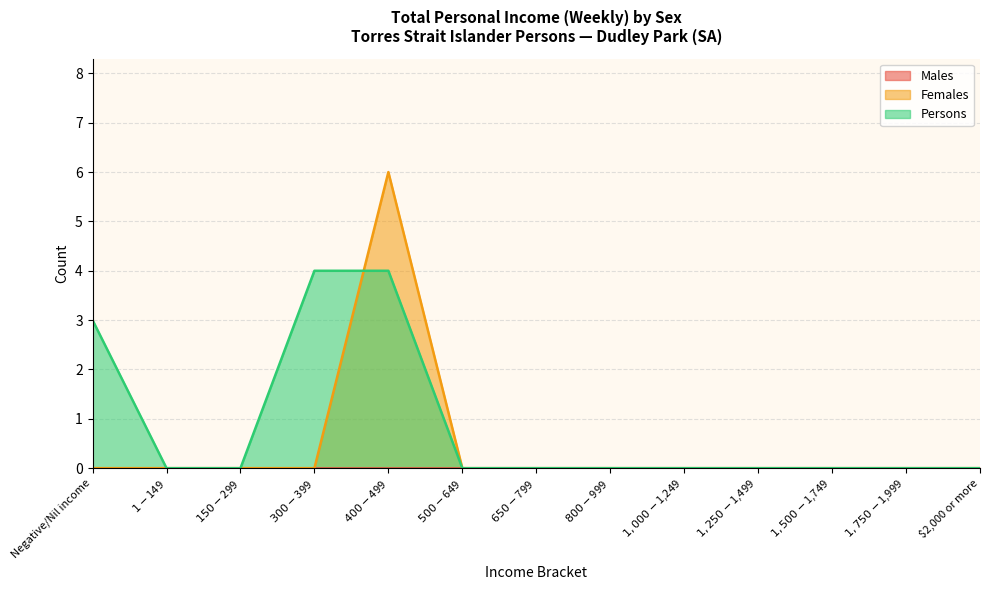

List the labels in order of Females value, smallest first.

Negative/Nil income, $1-$149, $150-$299, $300-$399, $500-$649, $650-$799, $800-$999, $1,000-$1,249, $1,250-$1,499, $1,500-$1,749, $1,750-$1,999, $2,000 or more, $400-$499